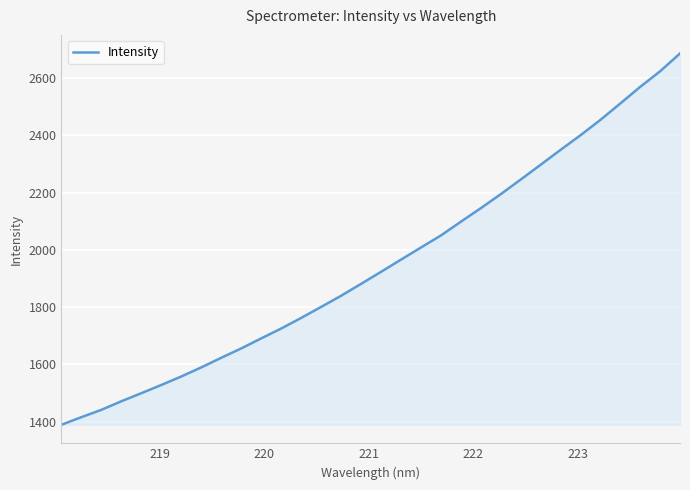

What is the minimum value shown in the chart?

1389.5